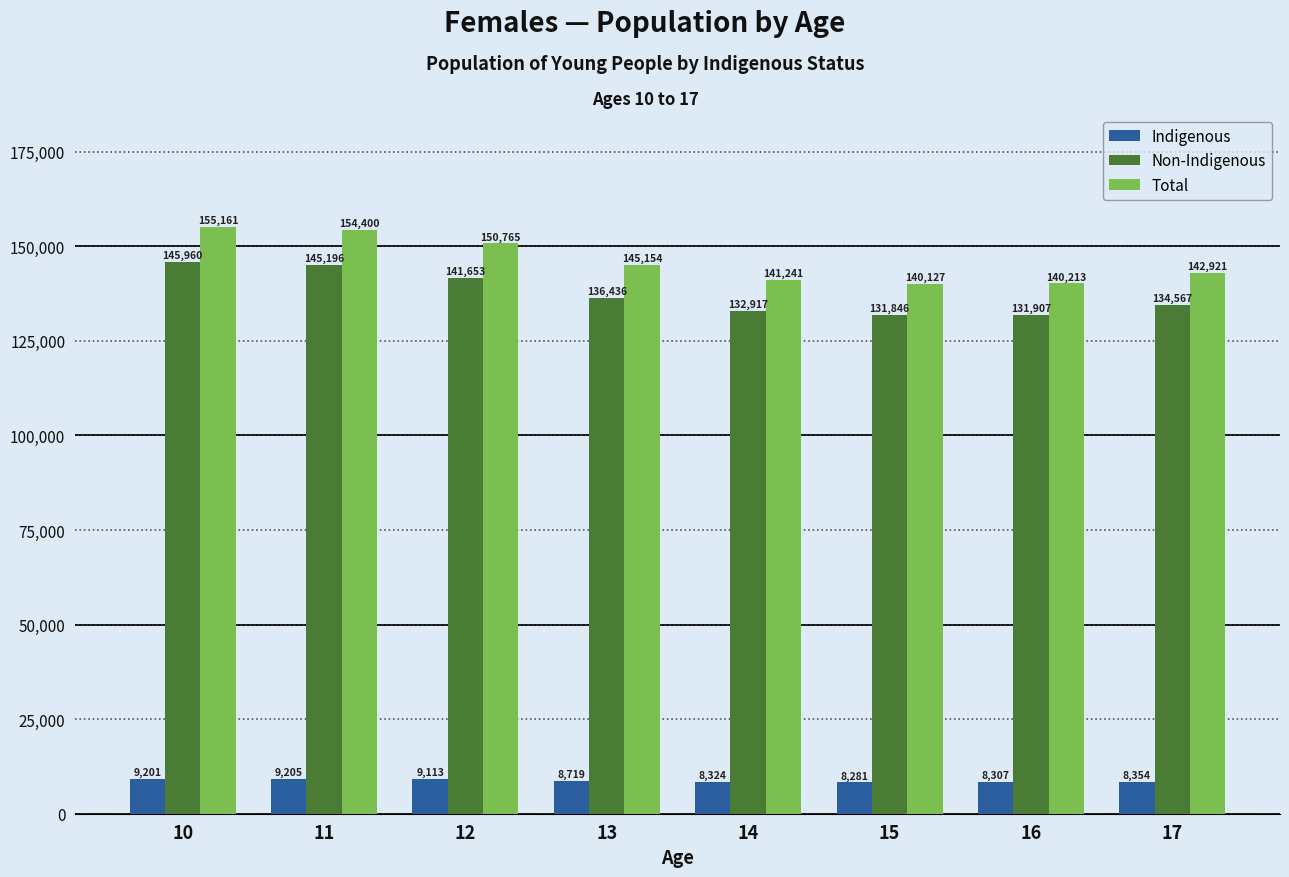

What is the smallest value displayed?

8281